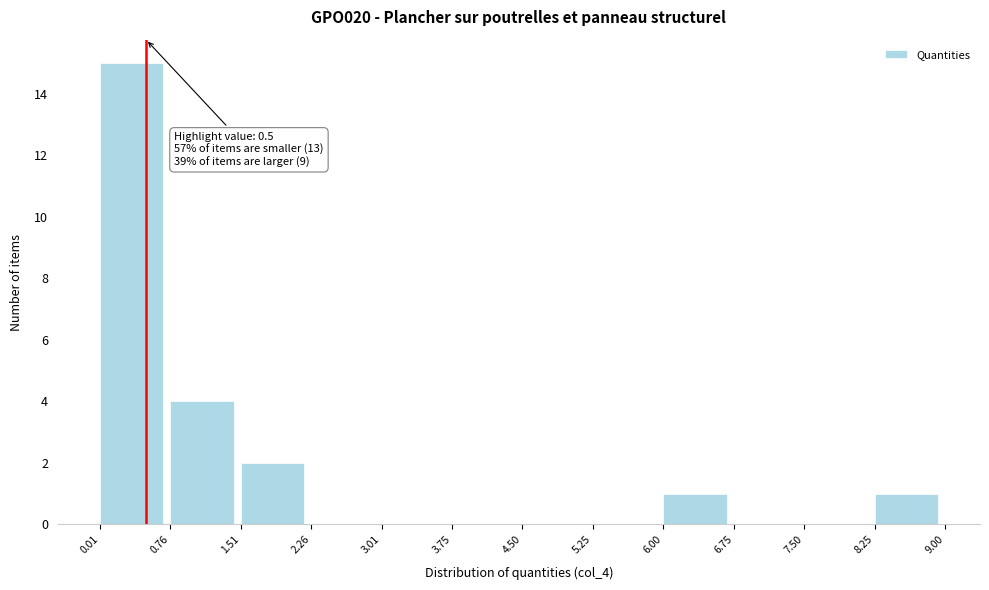

Which range on the x-axis has the tallest bar?

0.01 to 0.76